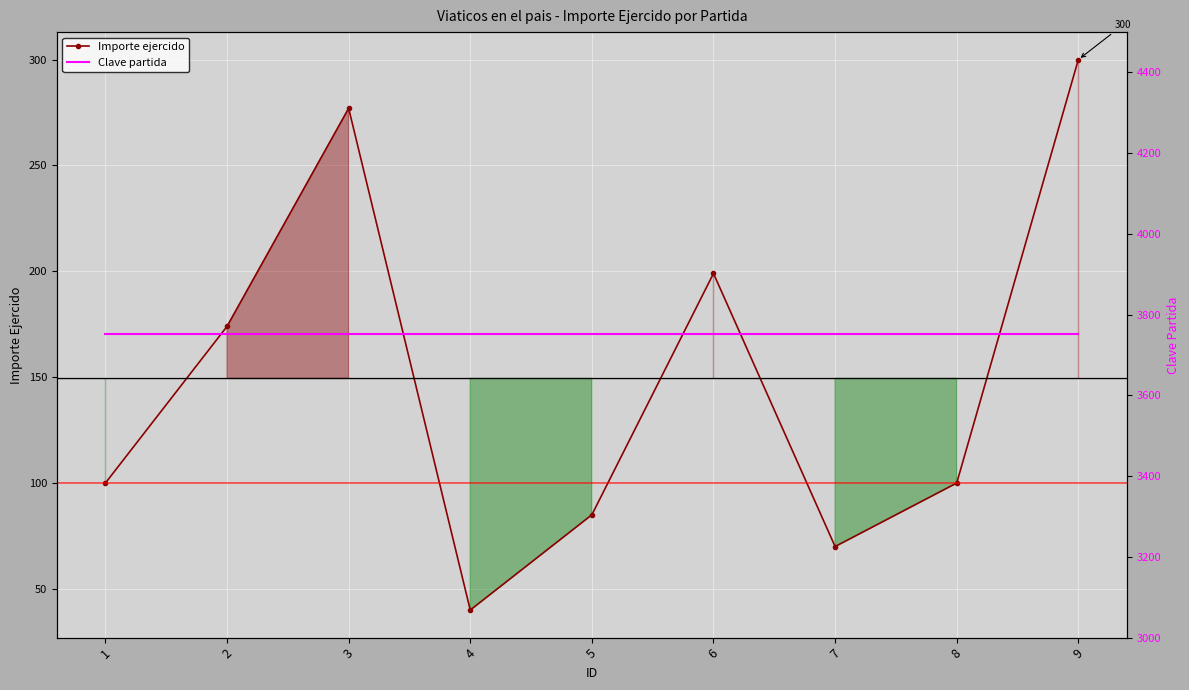

Reading left to right, extract all data points from this chart.

Importe ejercido: 100	174	277	40	85	199	70	100	300
Clave partida: 3751	3751	3751	3751	3751	3751	3751	3751	3751